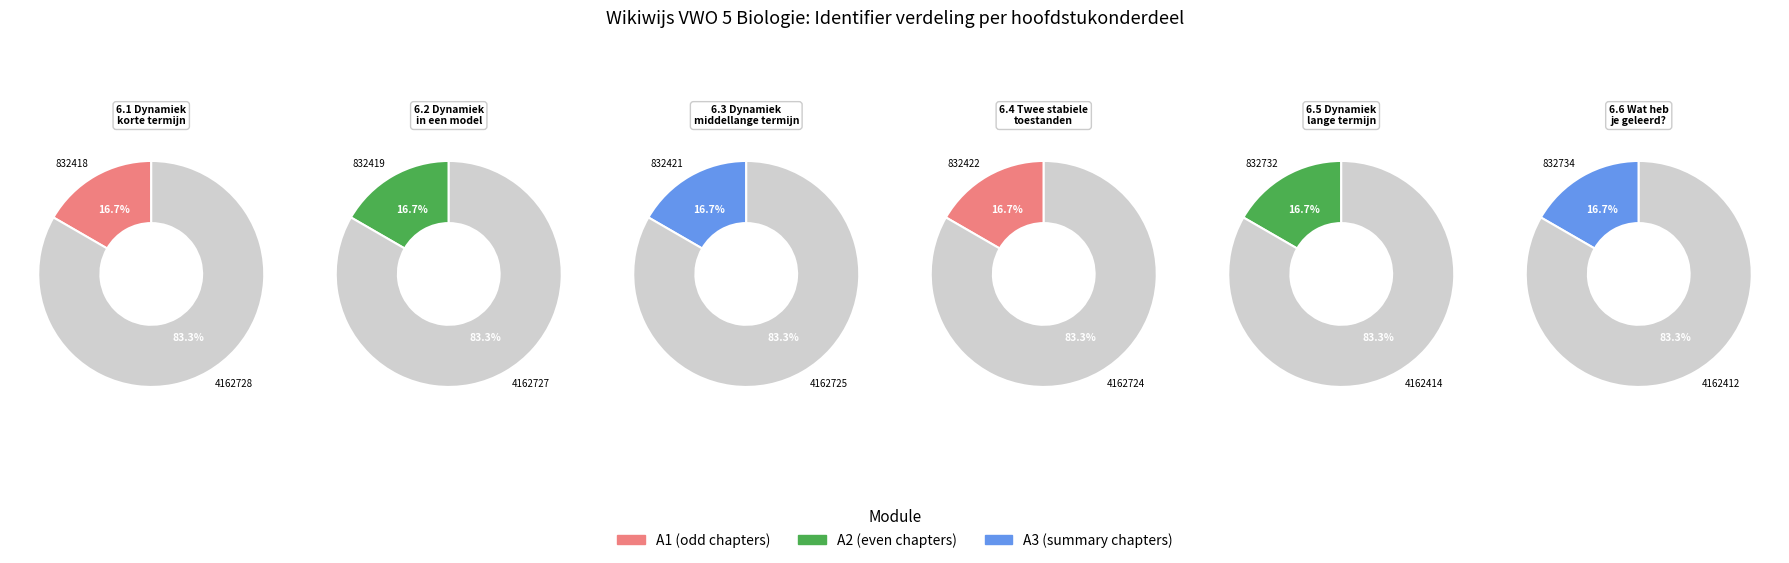

To the nearest percent, what percentage of the pie is 6.4 Twee stabiele toestanden in een meer?

17%